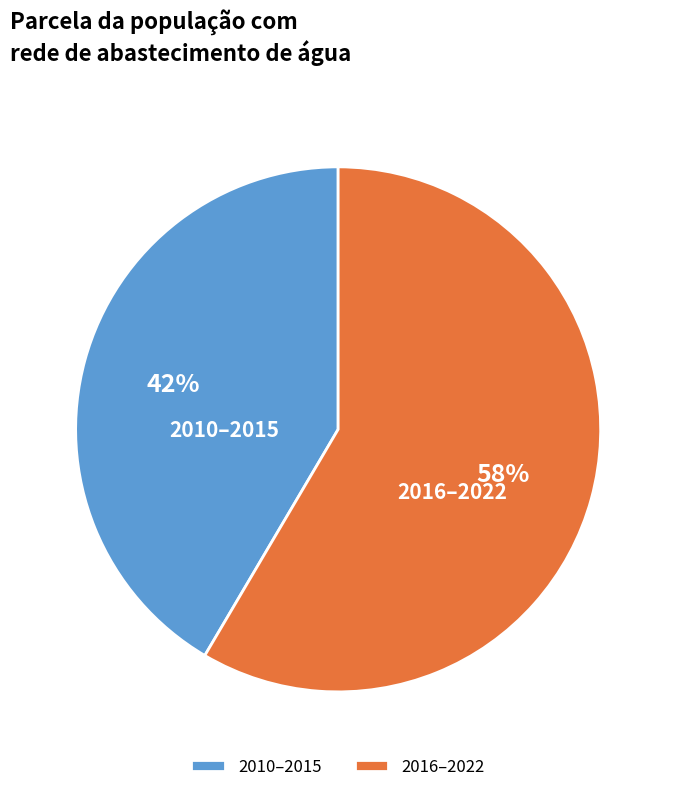

Rank the categories by value from highest to lowest.

2016–2022, 2010–2015